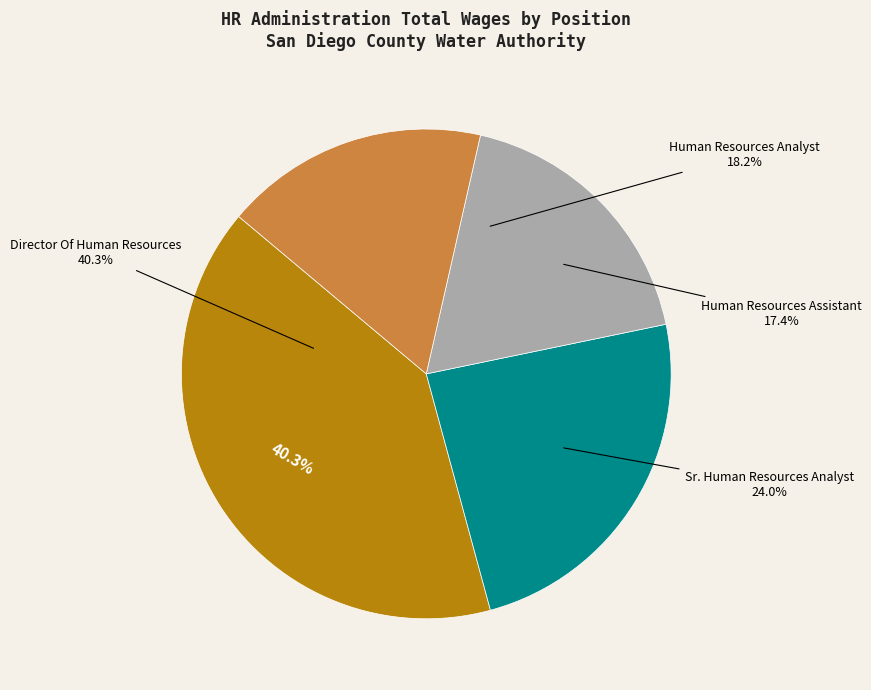

Does Human Resources Analyst account for over 50% of the chart?

No